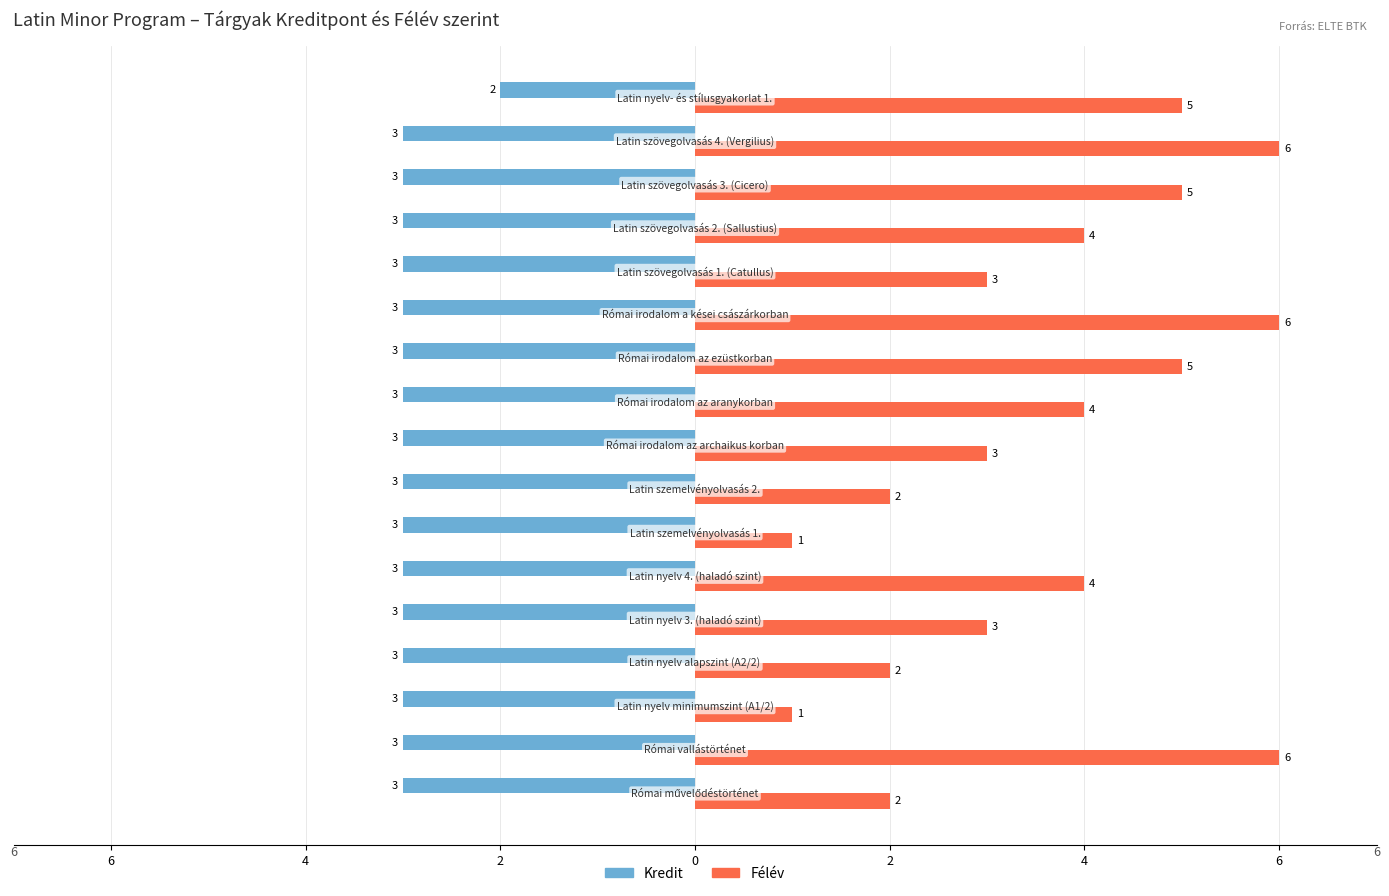

What are all the series names shown in the legend?

Kredit, Félév